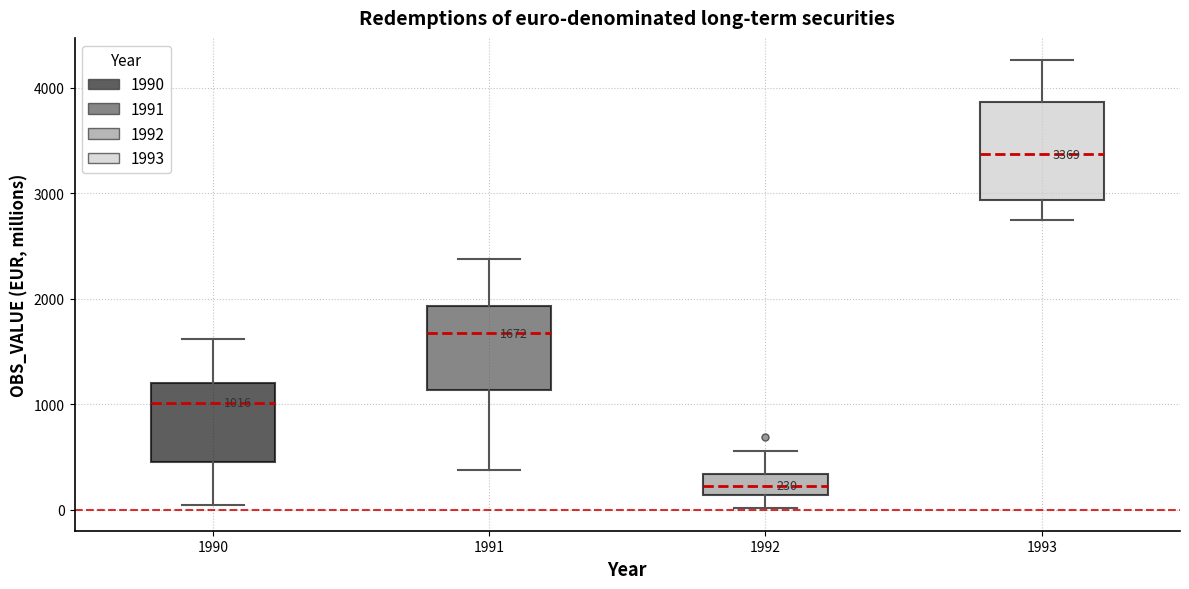

Comparing the boxes themselves (not the whiskers), which one is the tallest?

1993